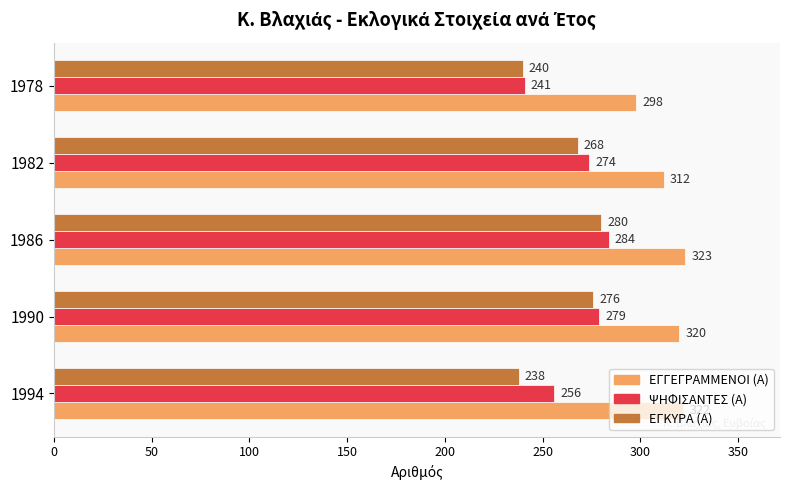

Which series has the largest total across all categories?

ΕΓΓΕΓΡΑΜΜΕΝΟΙ (Α)